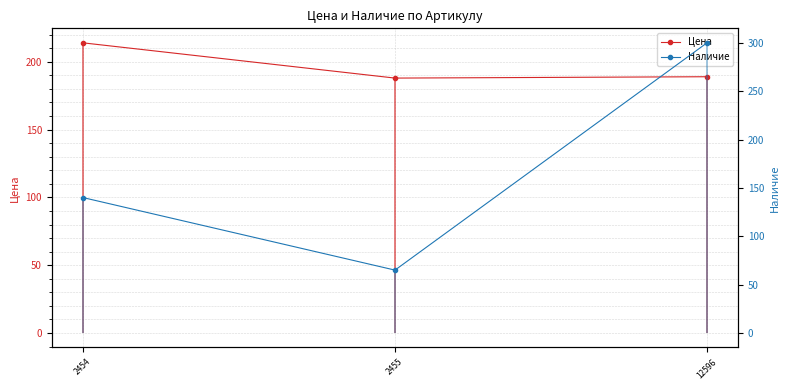

What is the value of the Цена point at the 1st from the left?

214